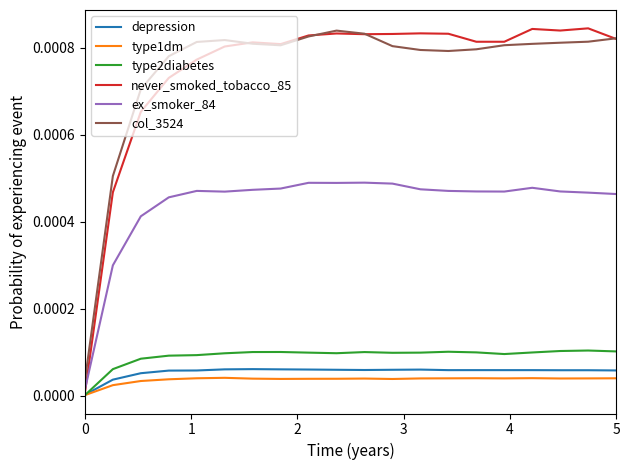

Which series has the largest range (max minus min)?

never_smoked_tobacco_85